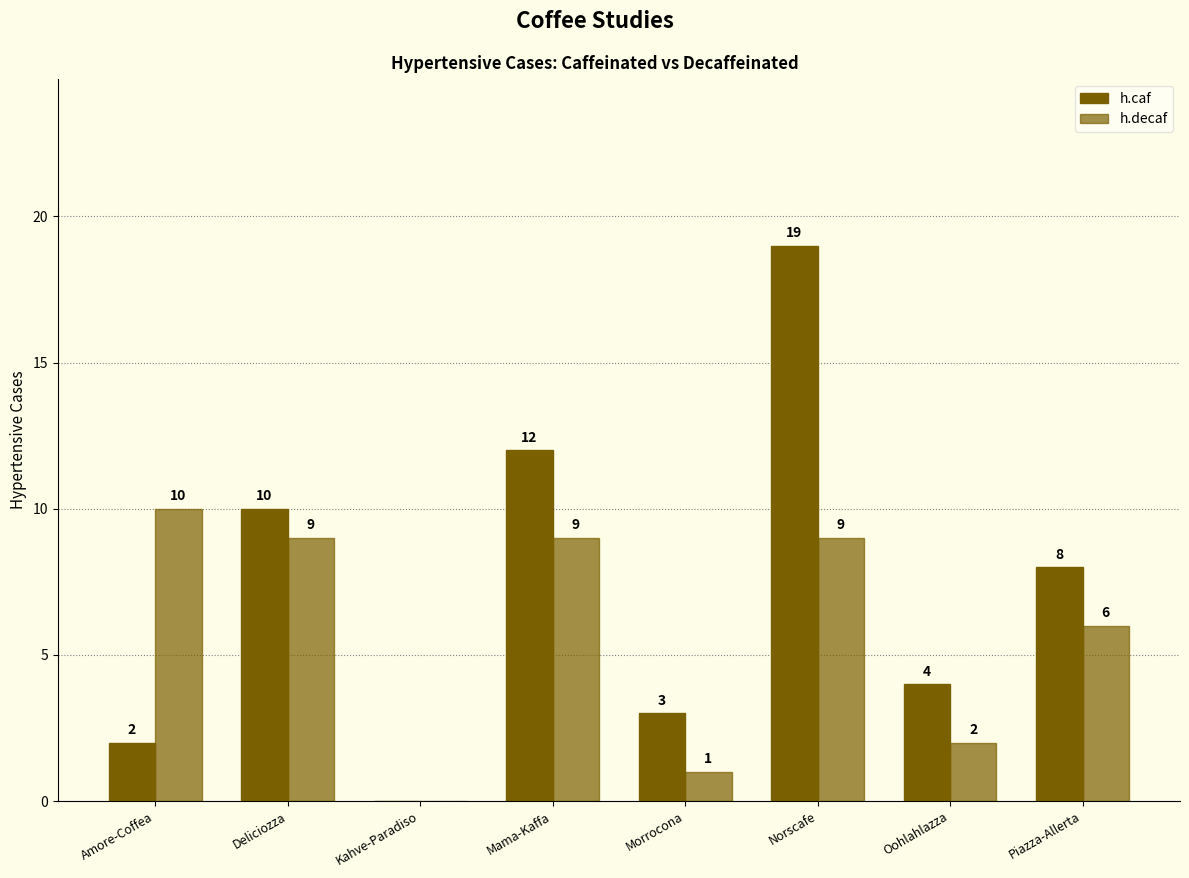

The value of h.caf at Norscafe is 19. True or false?

True